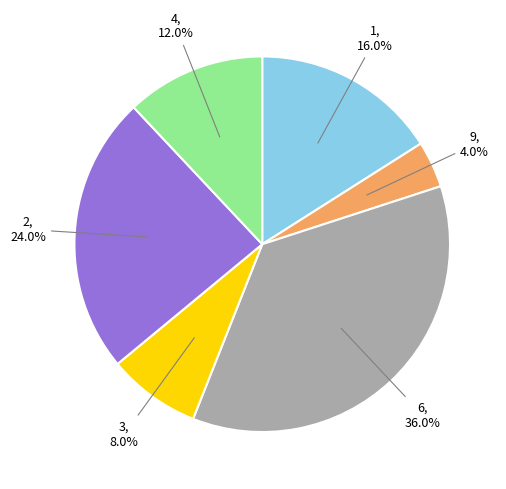

Does any single category account for the majority?

No